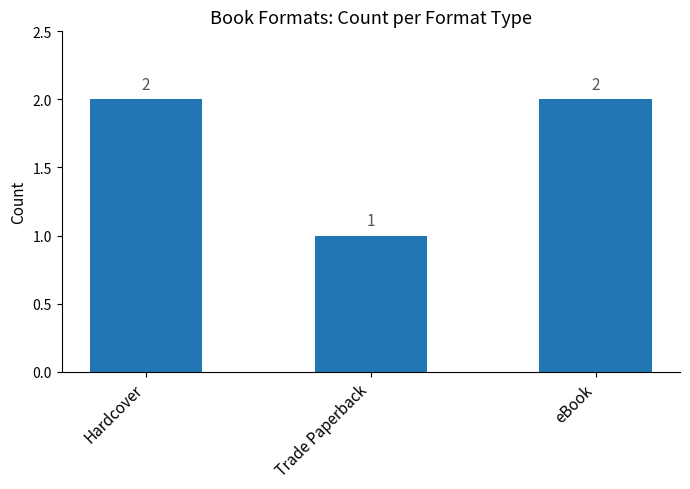

How many values are below 2?

1